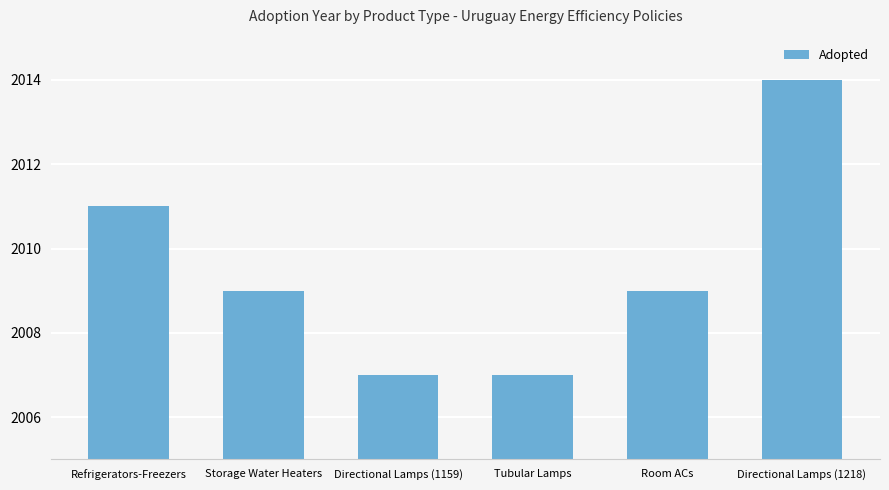

Approximately how many times larger is the value at Refrigerators-Freezers compared to Room ACs?

1.0